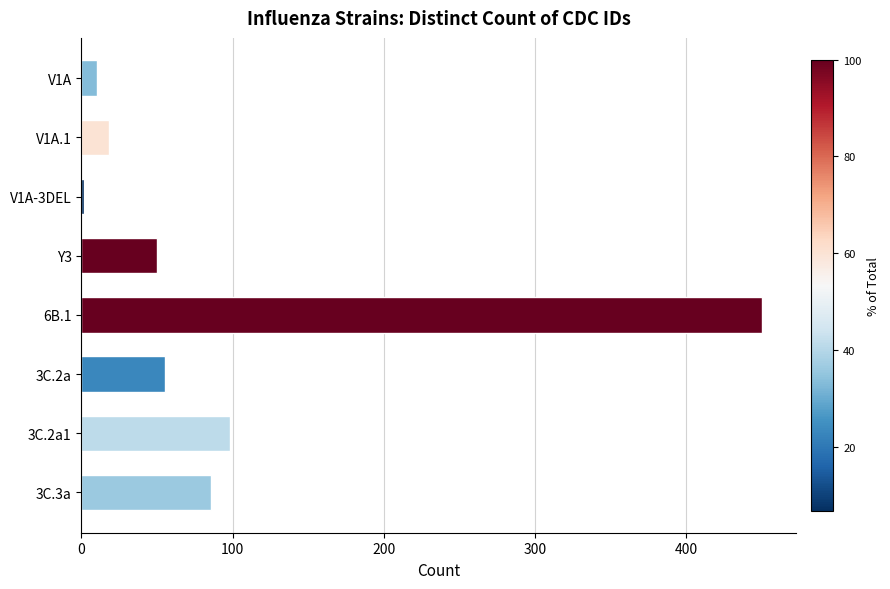

What is the label of the 4th bar from the top?

Y3